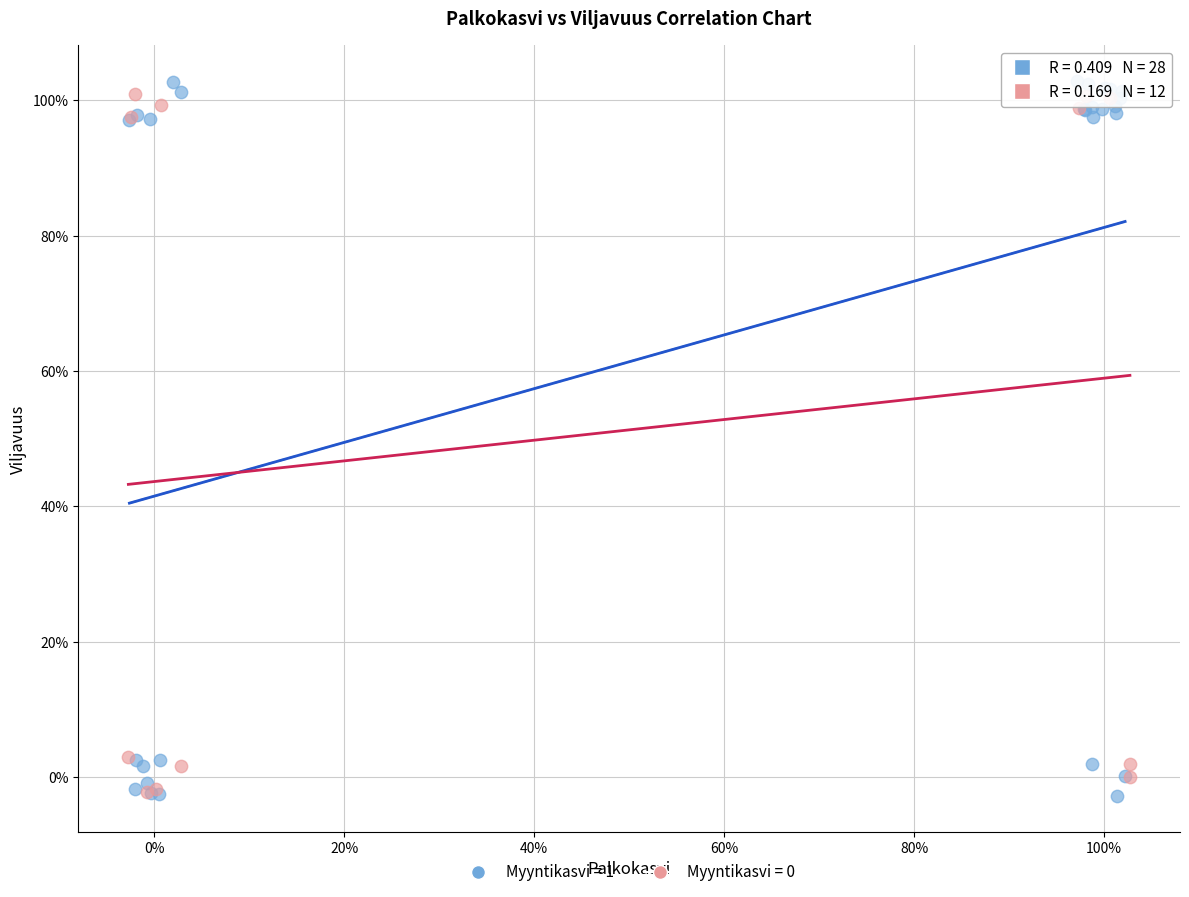

Which series contains the highest Y value?

Myyntikasvi = 1